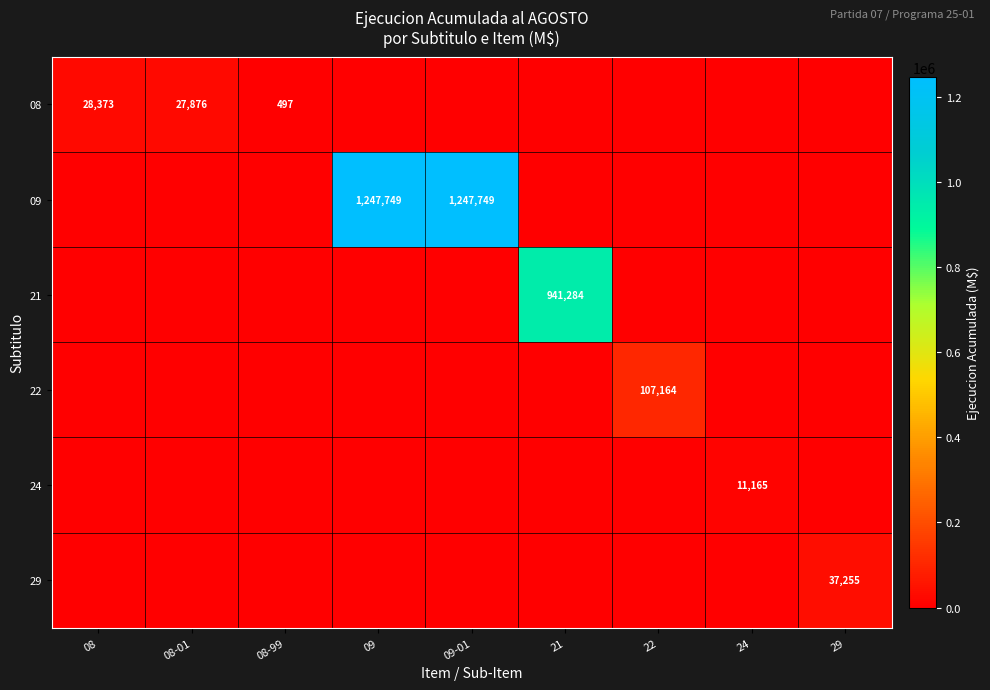

The 24 series shows 18191 at 24. True or false?

False